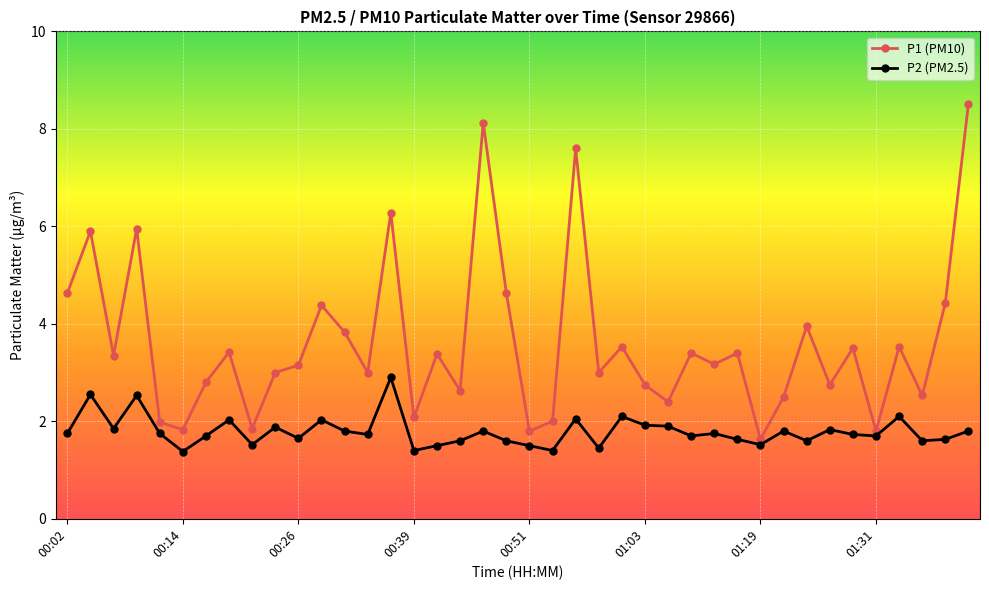

True or false: P1 (PM10) and P2 (PM2.5) intersect in this chart.

False